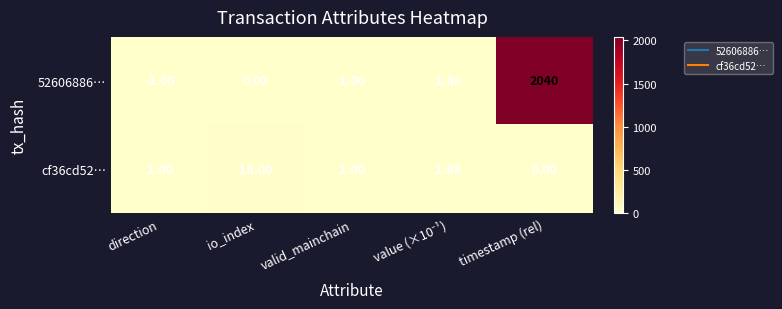

Which label corresponds to the largest value in the chart?

timestamp (rel)